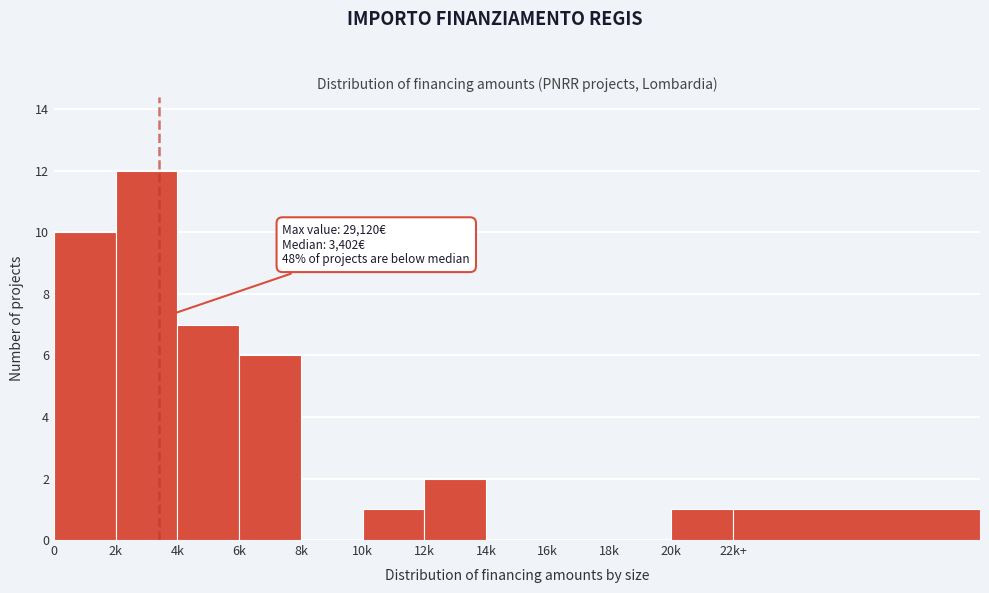

Reading left to right, list all the values displayed in this chart.

0=10	2k=12	4k=7	6k=6	8k=0	10k=1	12k=2	14k=0	16k=0	18k=0	20k=1	22k+=1